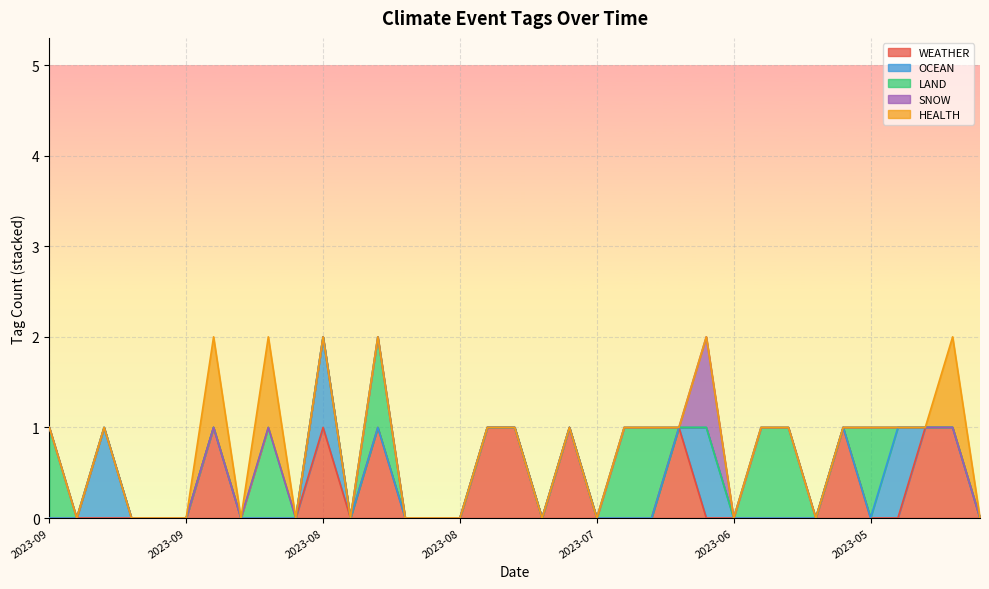

What is the highest value of the SNOW series?

1